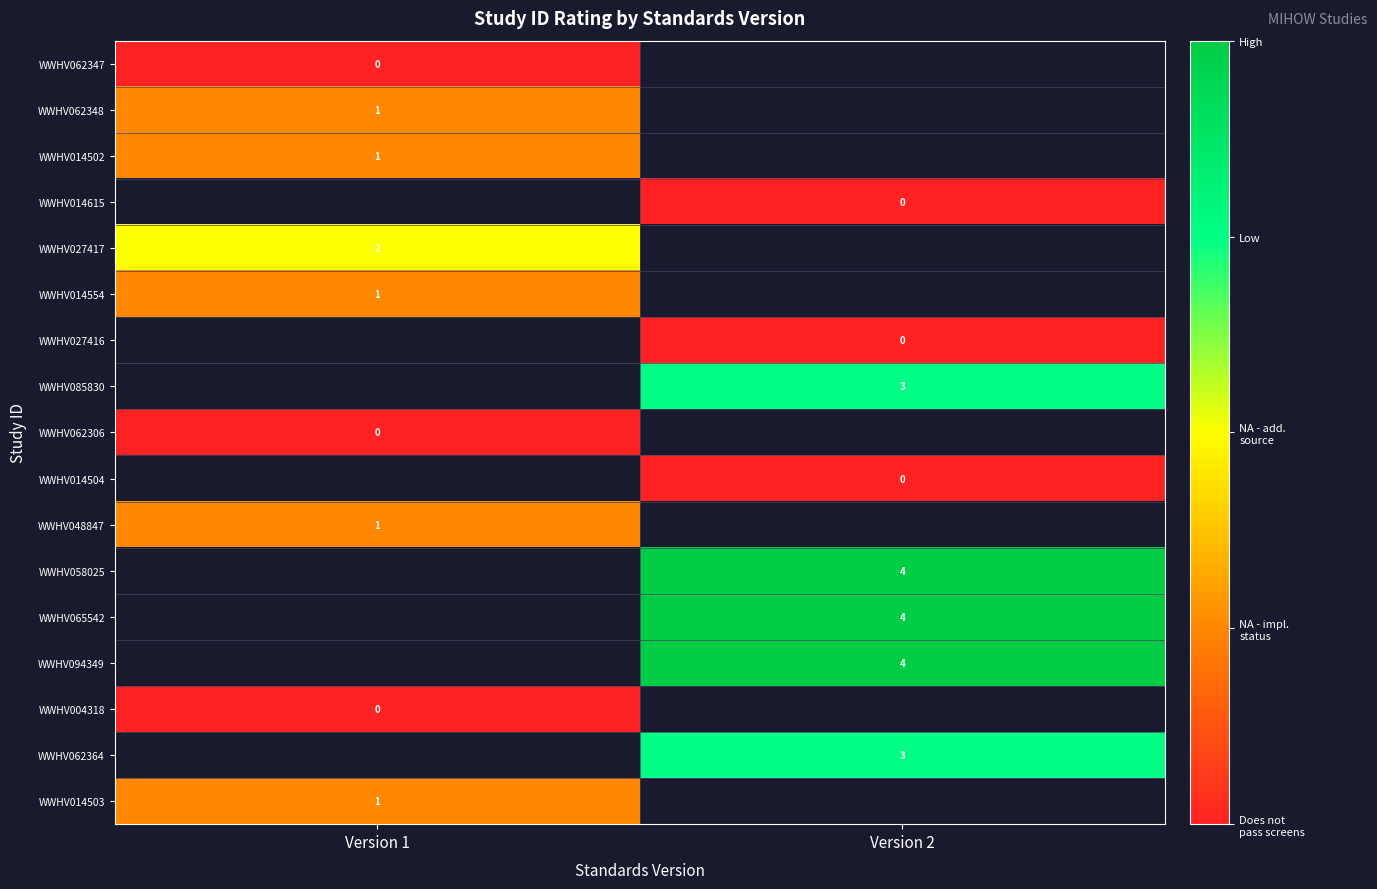

At how many categories does at least one series exceed 0?

2